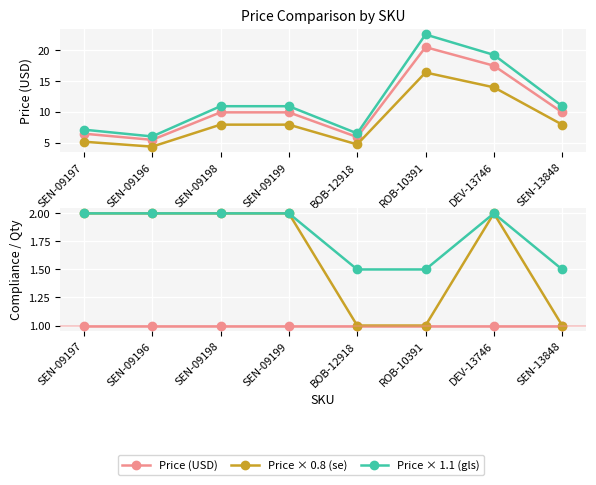

What is the maximum value for Price × 1.1 (gls)?

22.6